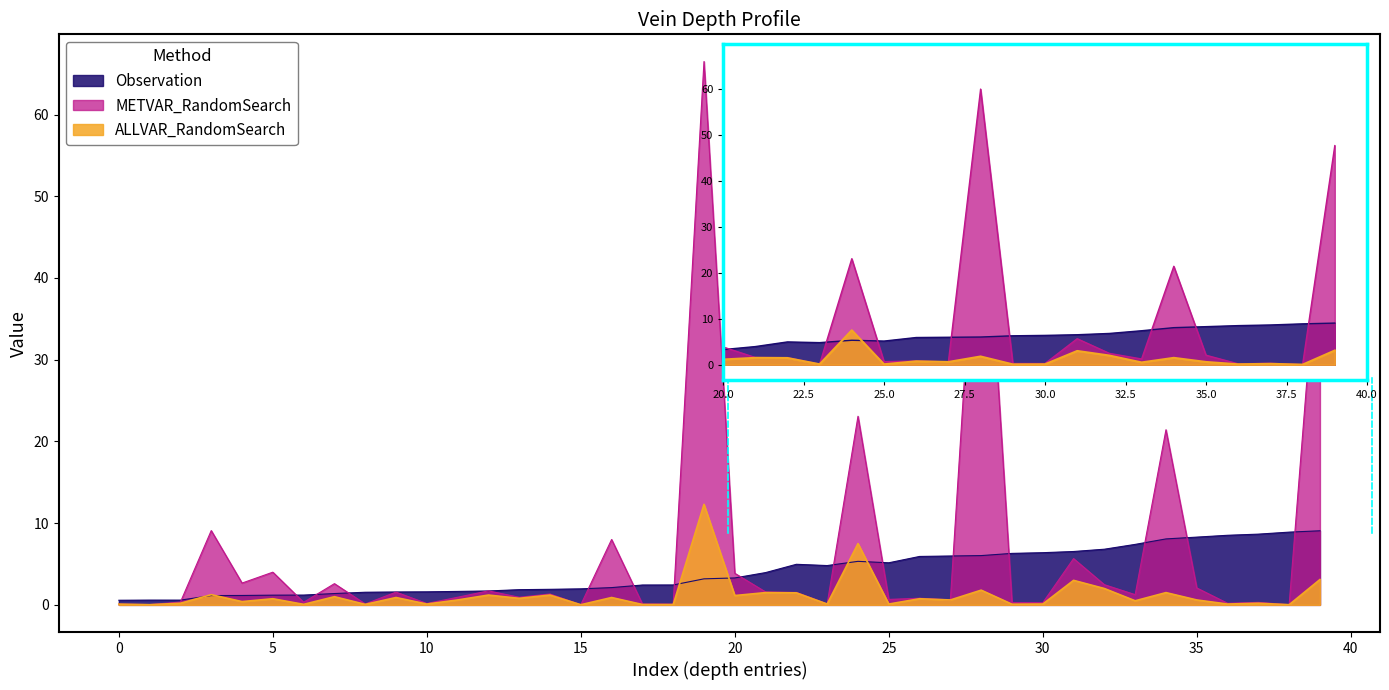

What value does the ALLVAR_RandomSearch series have at 30?

0.1